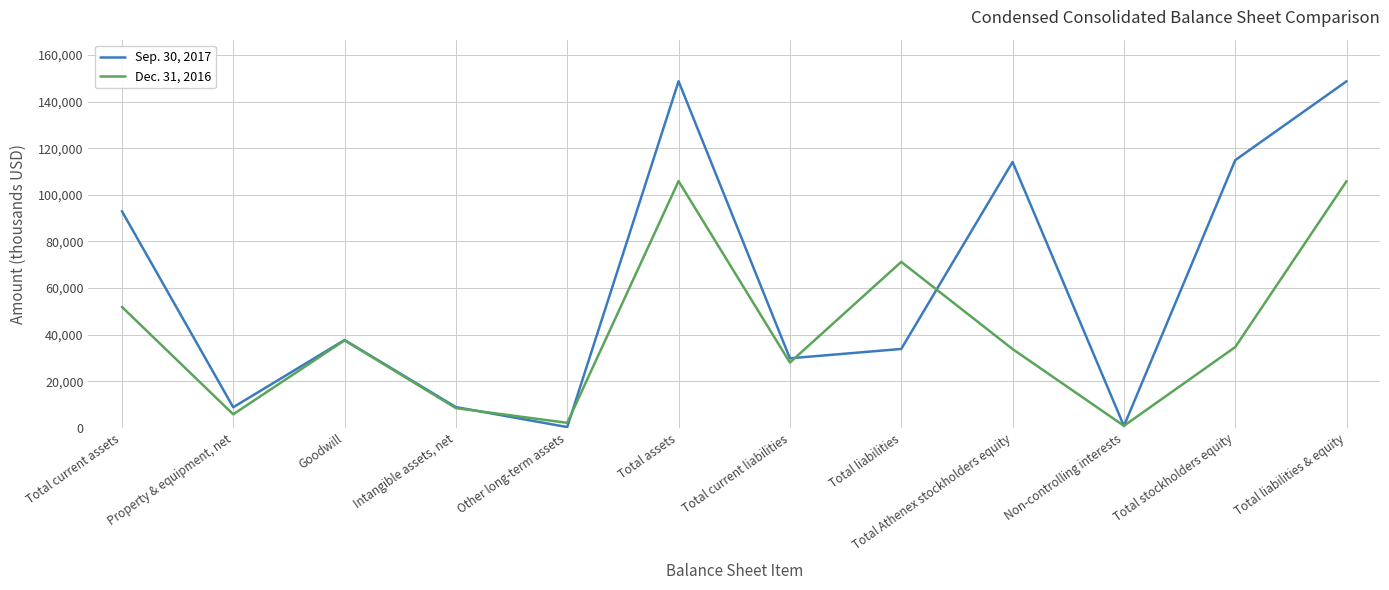

What is the total value across all series at Property & equipment, net?

14634